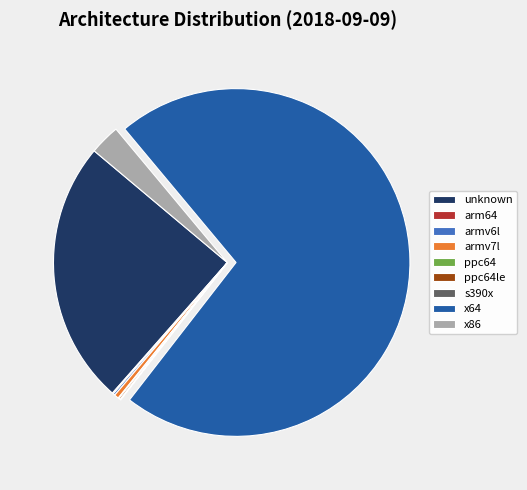

Is it true that armv7l is 7% of the pie?

False